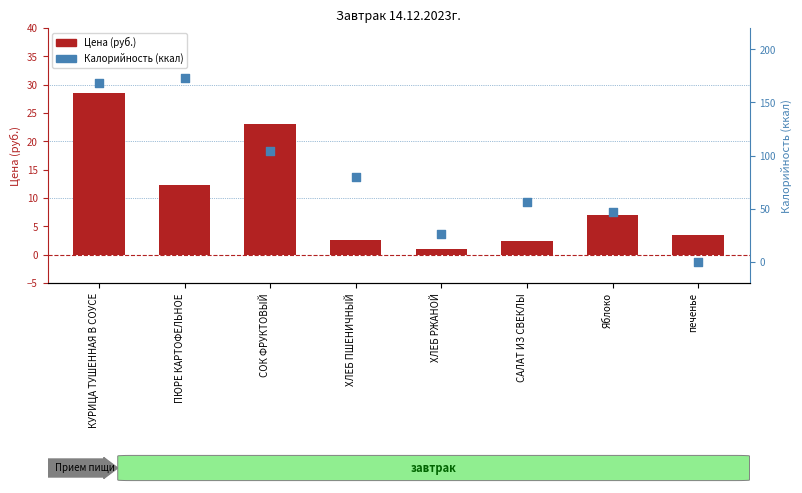

What is the total value across all series at СОК ФРУКТОВЫЙ?

127.0